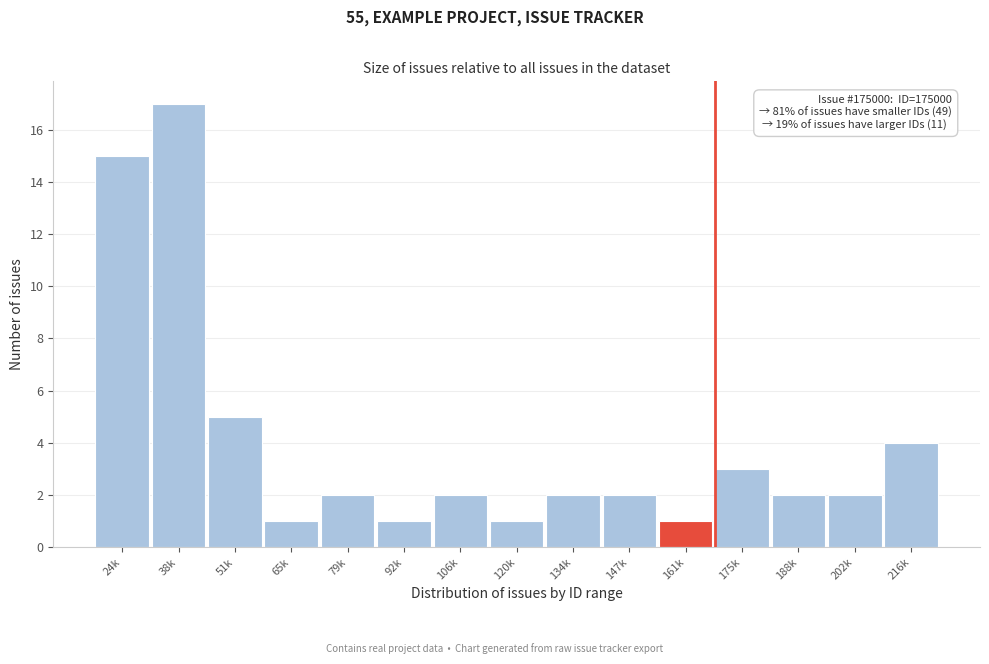

Reading left to right, extract all data points from this chart.

15	17	5	1	2	1	2	1	2	2	1	3	2	2	4